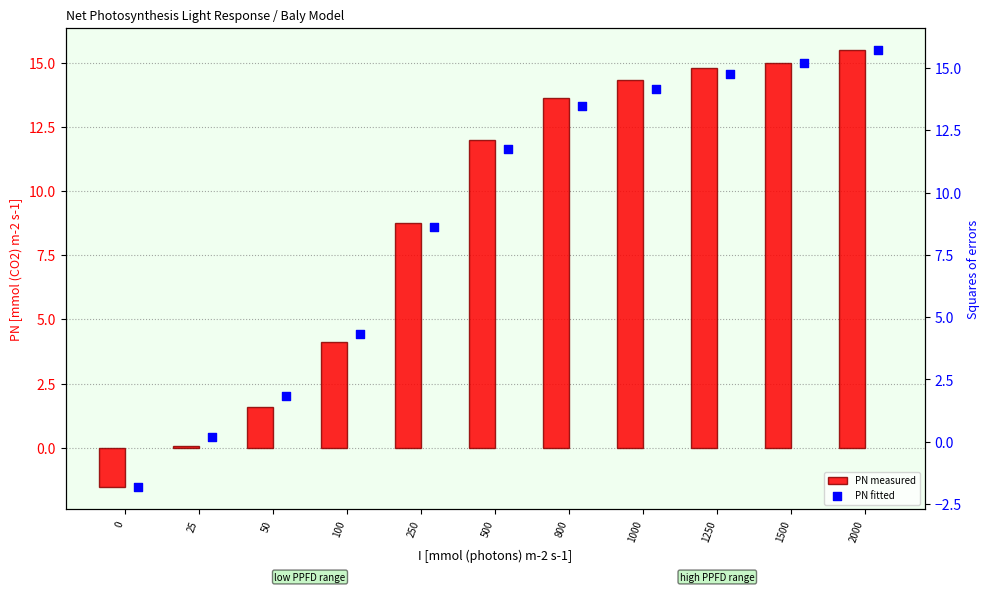

At which category is the sum across all series the highest?

2000